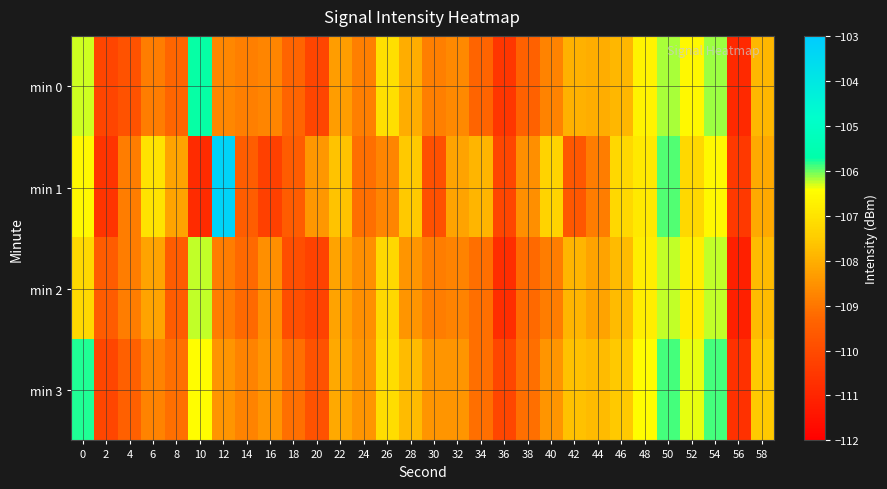

Rank the series at 46 from lowest to highest value.

min 0, min 2, min 3, min 1